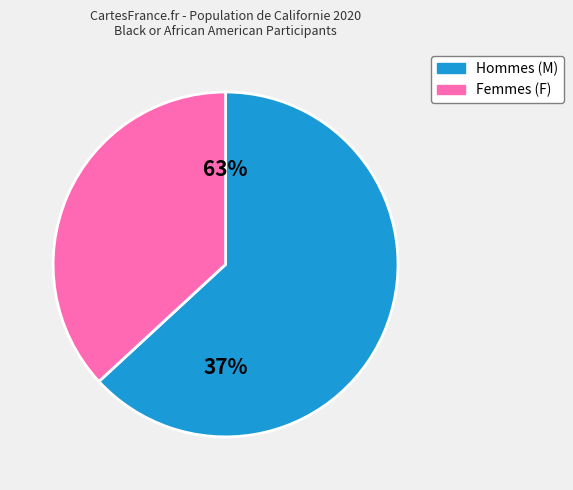

What is the total percentage of F and M?

100.0%